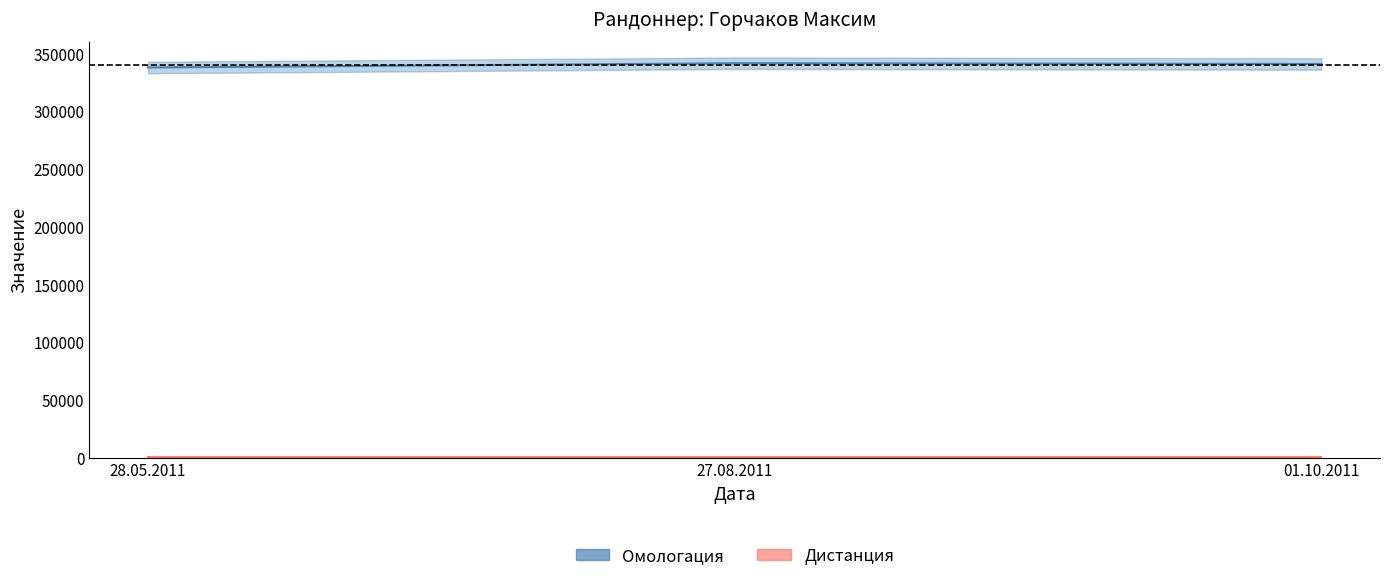

At how many categories does at least one series exceed 170859?

3